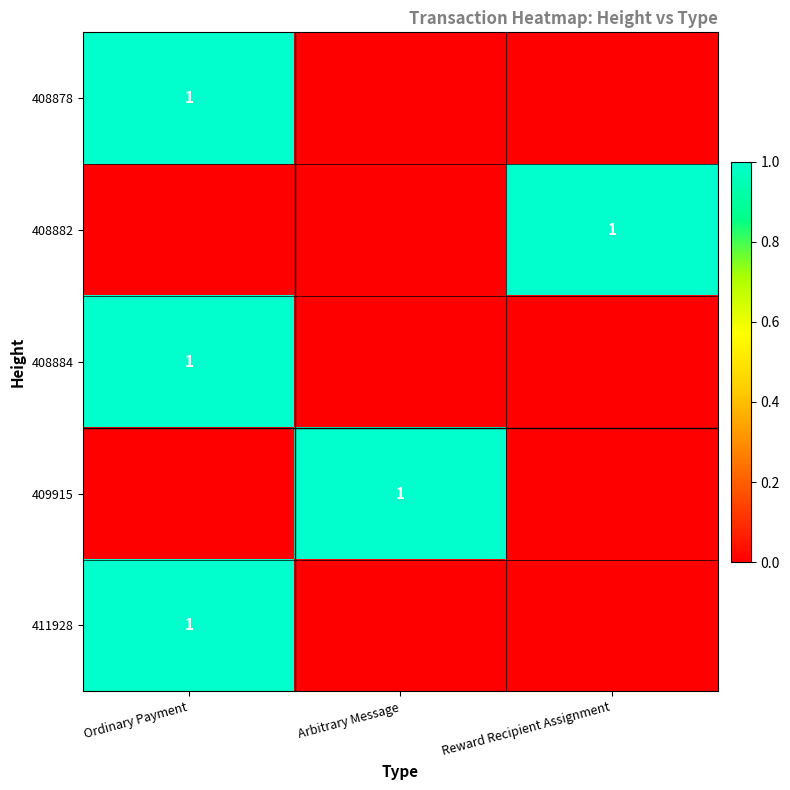

The value of 411928 at Ordinary Payment is 1. True or false?

True